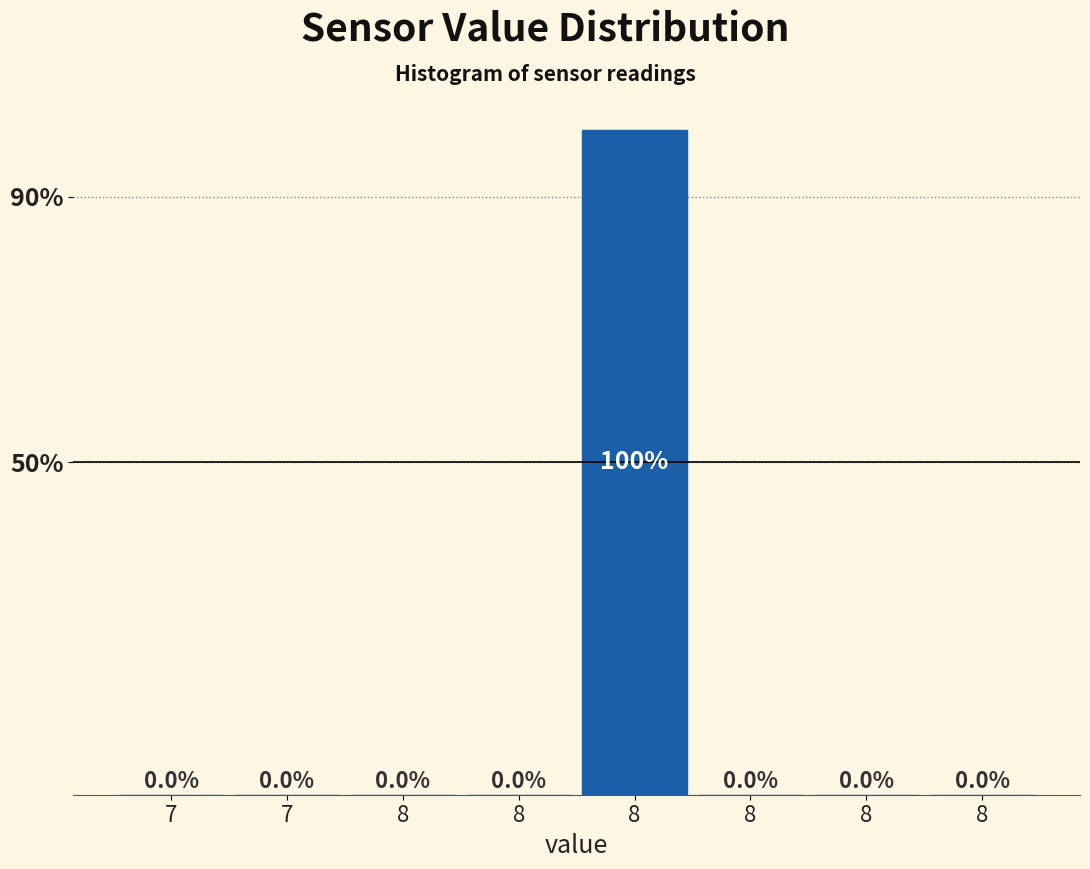

Are the bars horizontal?

No